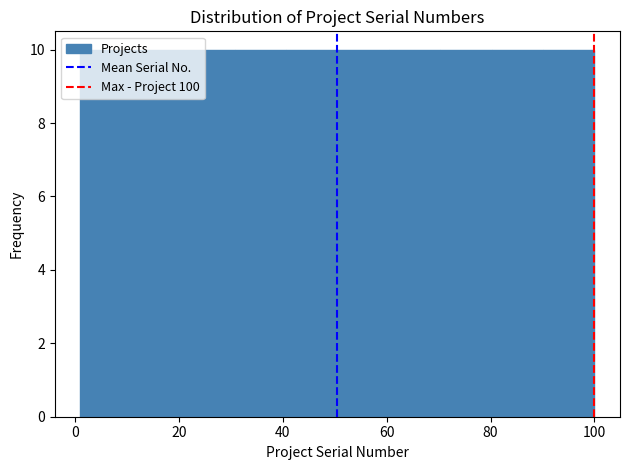

Reading left to right, transcribe this chart: for each bar, give the range it covers on the x-axis and its height. Neither the bar edges nor the heights are printed on the chart, so give them approximately, as read against the axes.

2 to 10: 10
10 to 20: 10
20 to 30: 10
30 to 40: 10
40 to 50: 10
50 to 60: 10
60 to 70: 10
70 to 80: 10
80 to 90: 10
90 to 100: 10